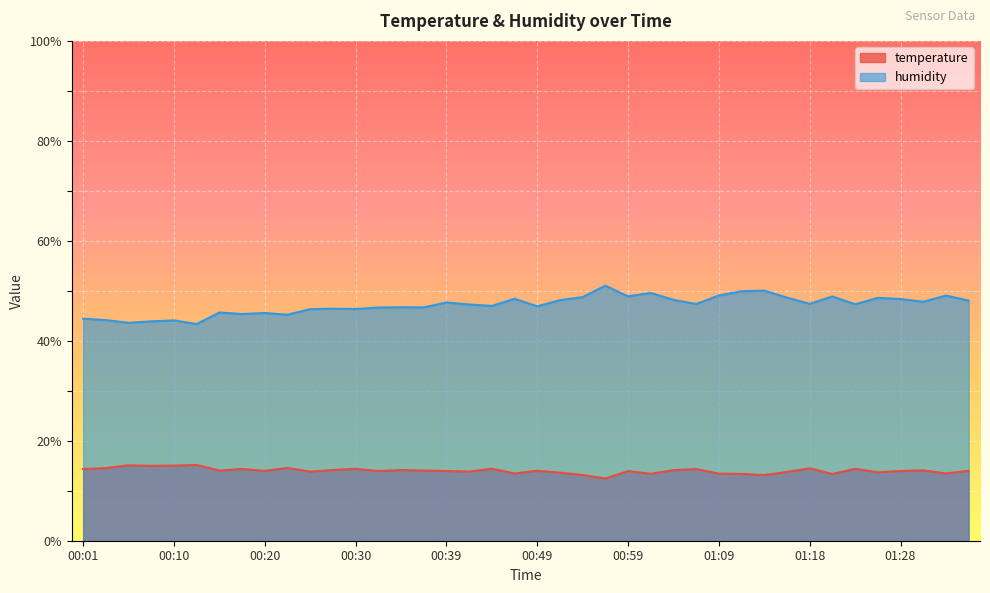

Is the value of temperature at 00:42 greater than the value of humidity at 00:49?

No